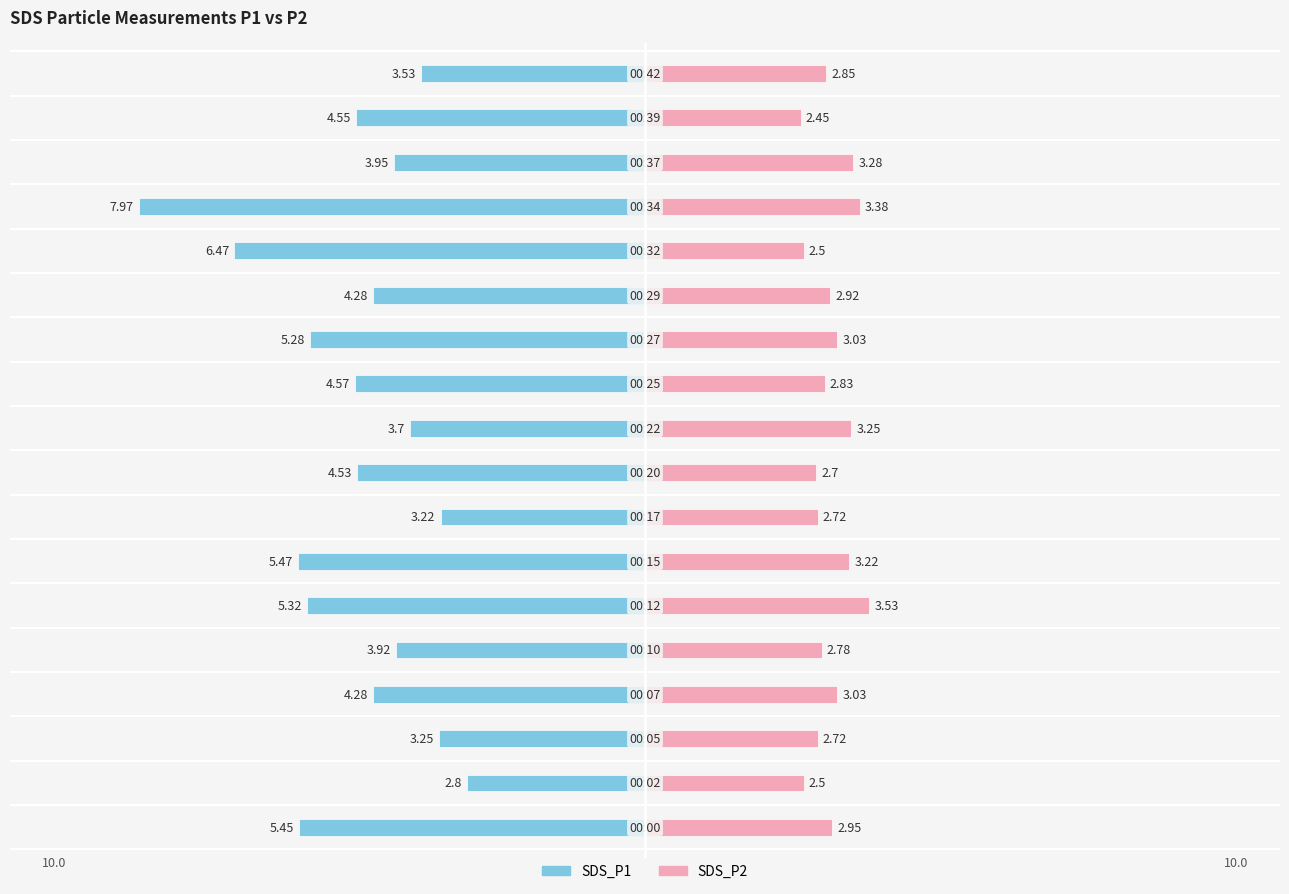

What is the value of the SDS_P1 bar at the 8th from the left?

-3.2